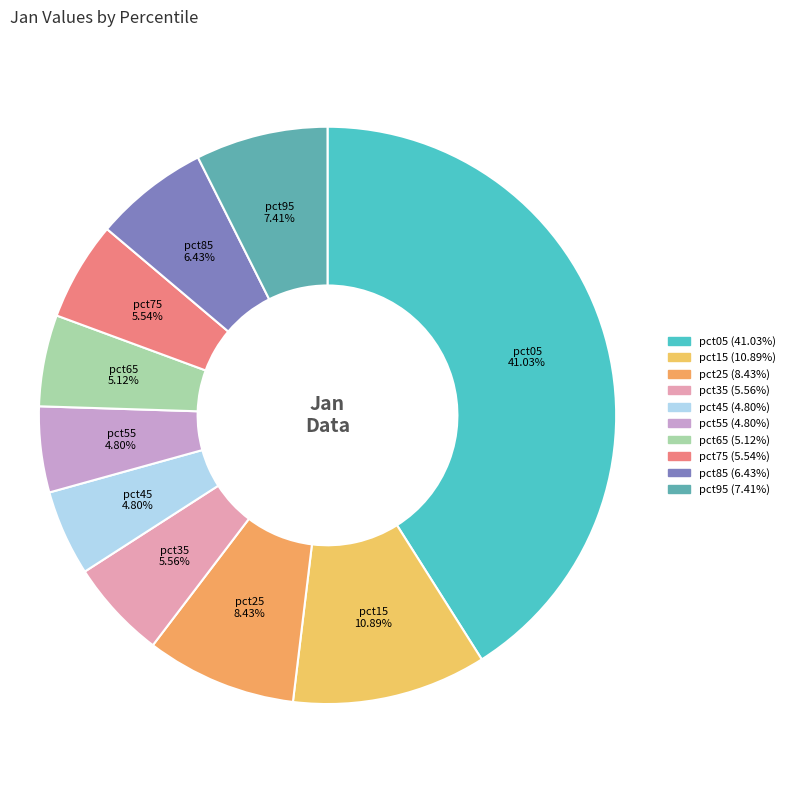

Which slice is the largest?

pct05